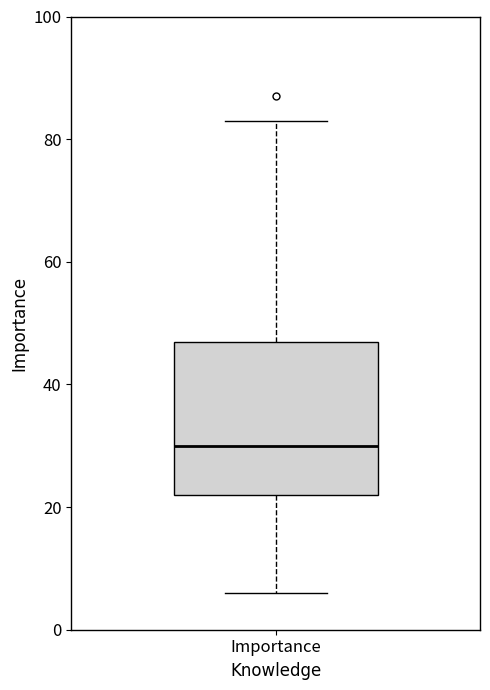

Read this box plot against the y-axis: the position of the median line, the range covered by the box, and the ends of both whiskers. The values are not printed on the chart, so give them approximately, as read against the axis.

median 30, box 22 to 48, whiskers 6 to 84